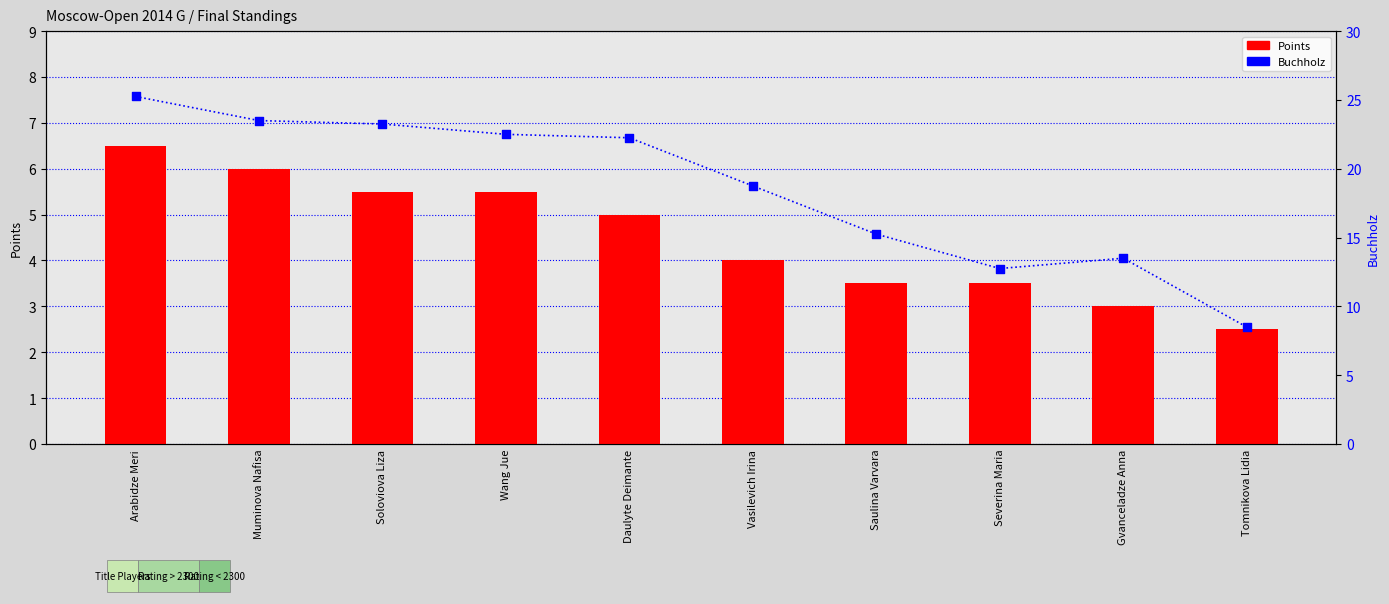

Which series has the largest Y range (max minus min)?

Buchholz